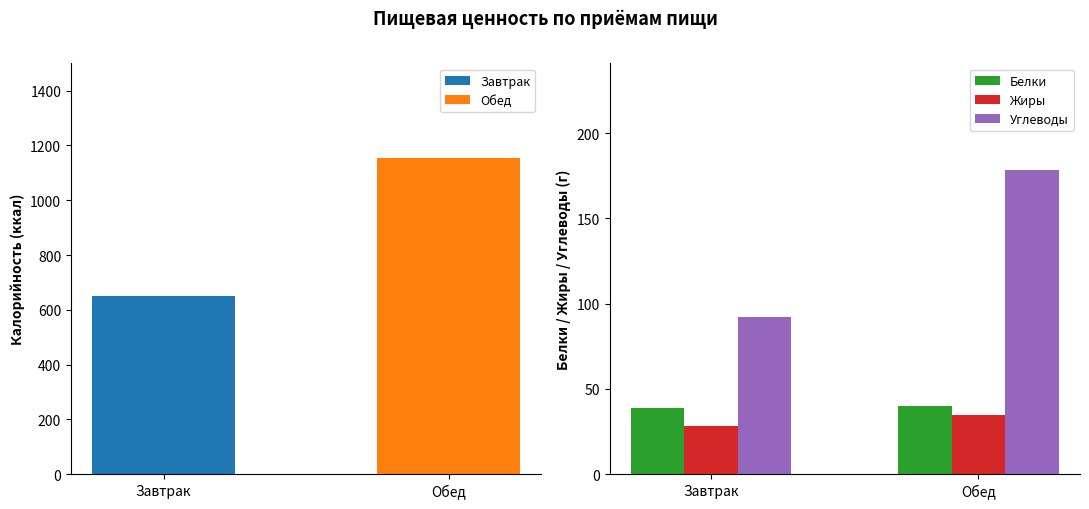

What is the smallest value displayed?

28.5